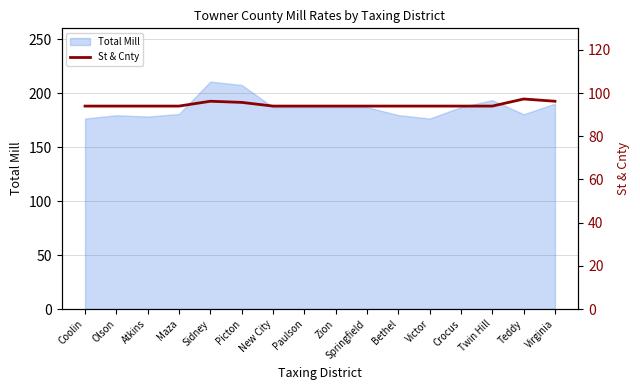

What position from the left is Twin Hill?

14